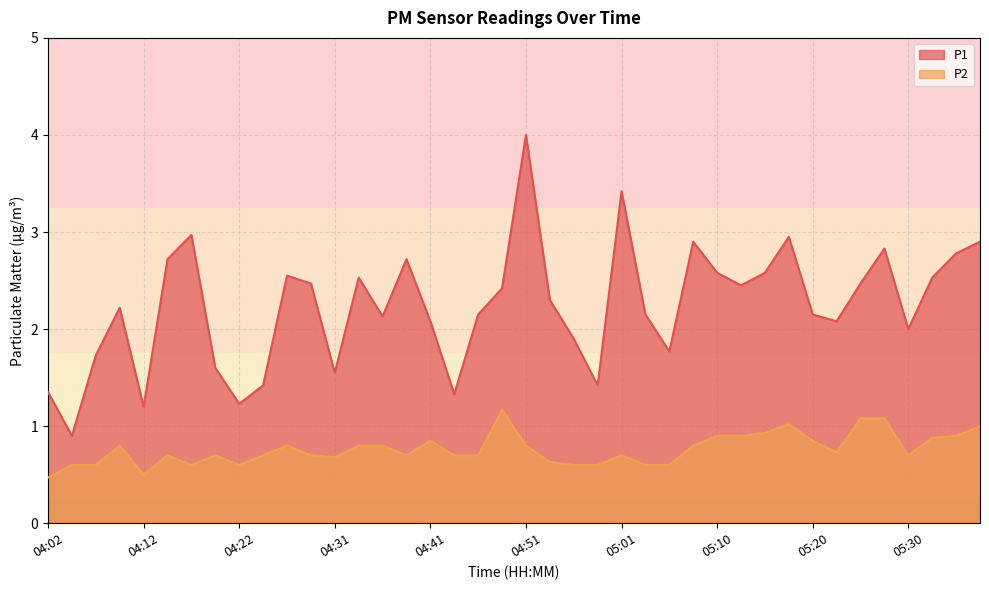

Does the chart have visible grid lines?

Yes